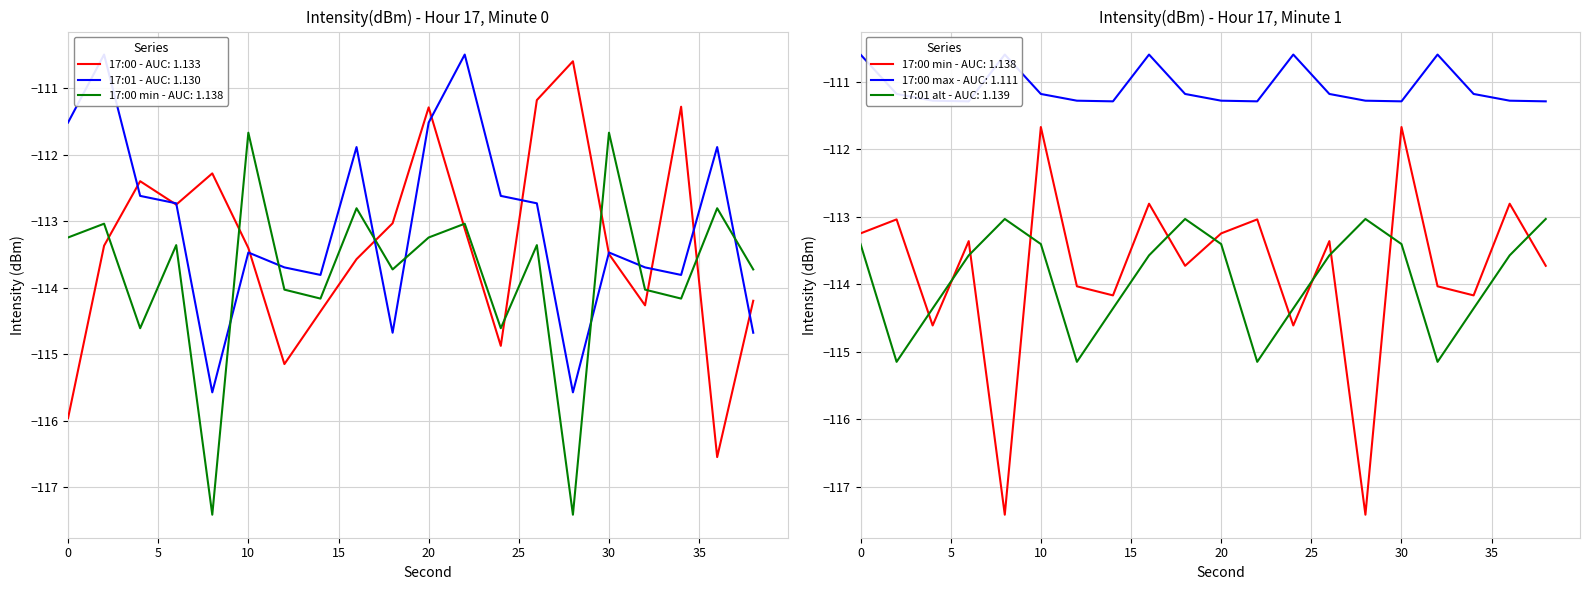

Which has a higher value, 26 or 8?

26